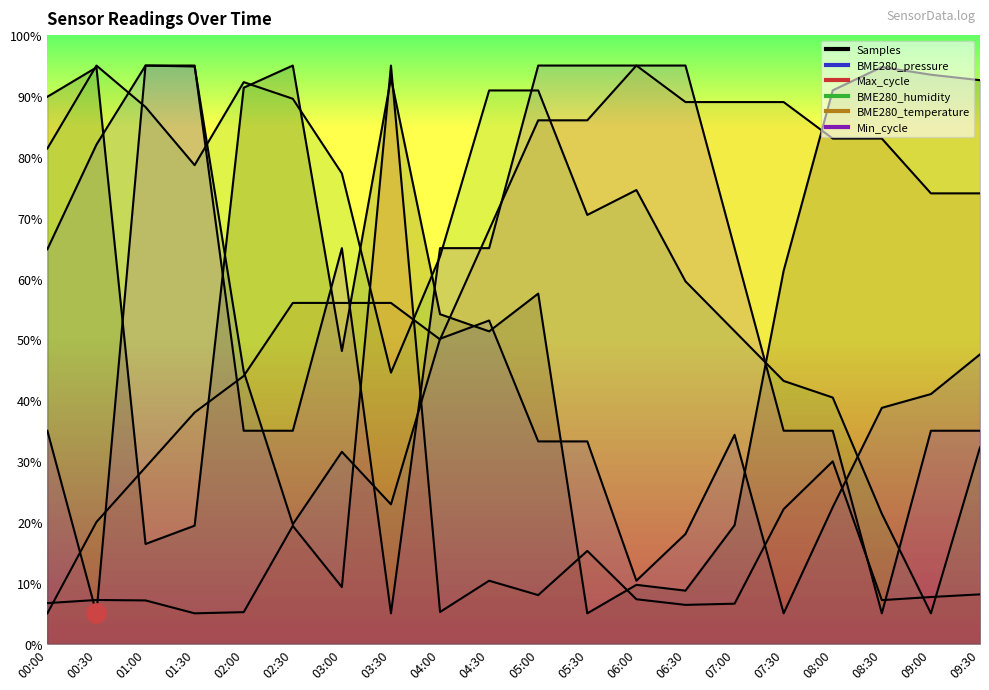

What position from the right is 00:00?

20